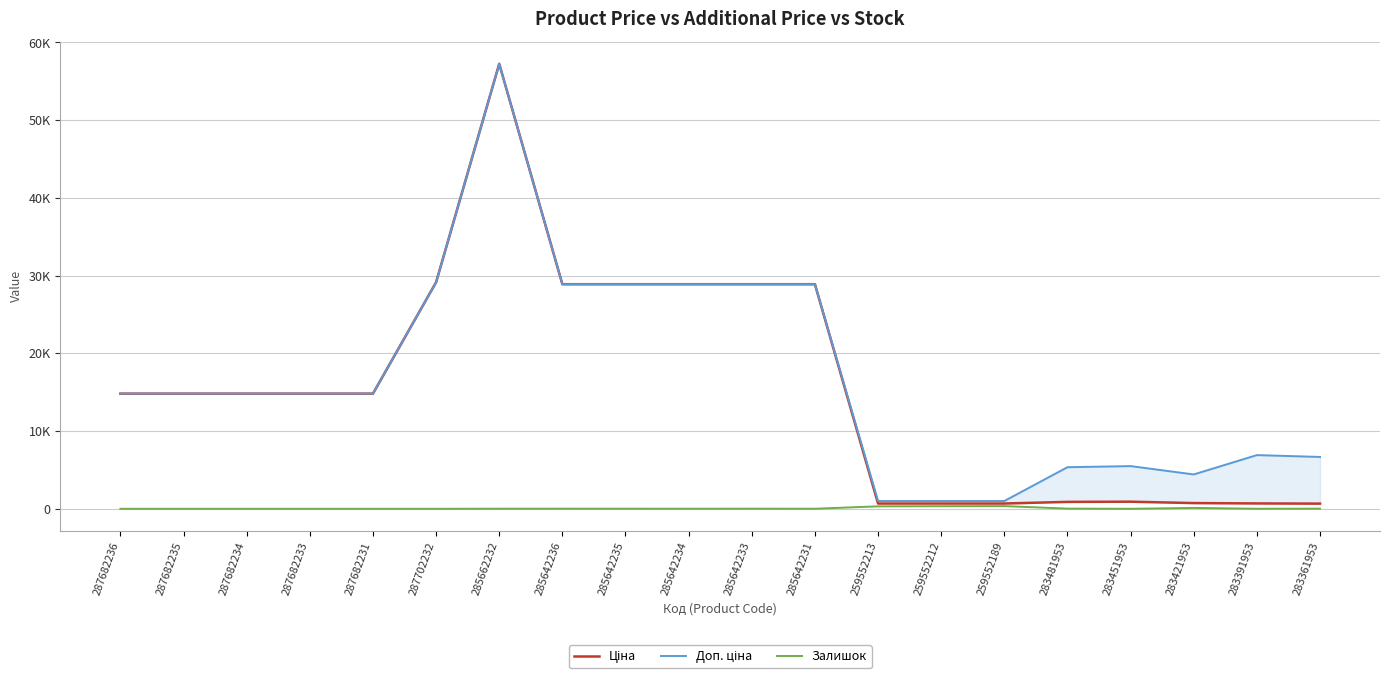

How many distinct data groups are displayed?

3